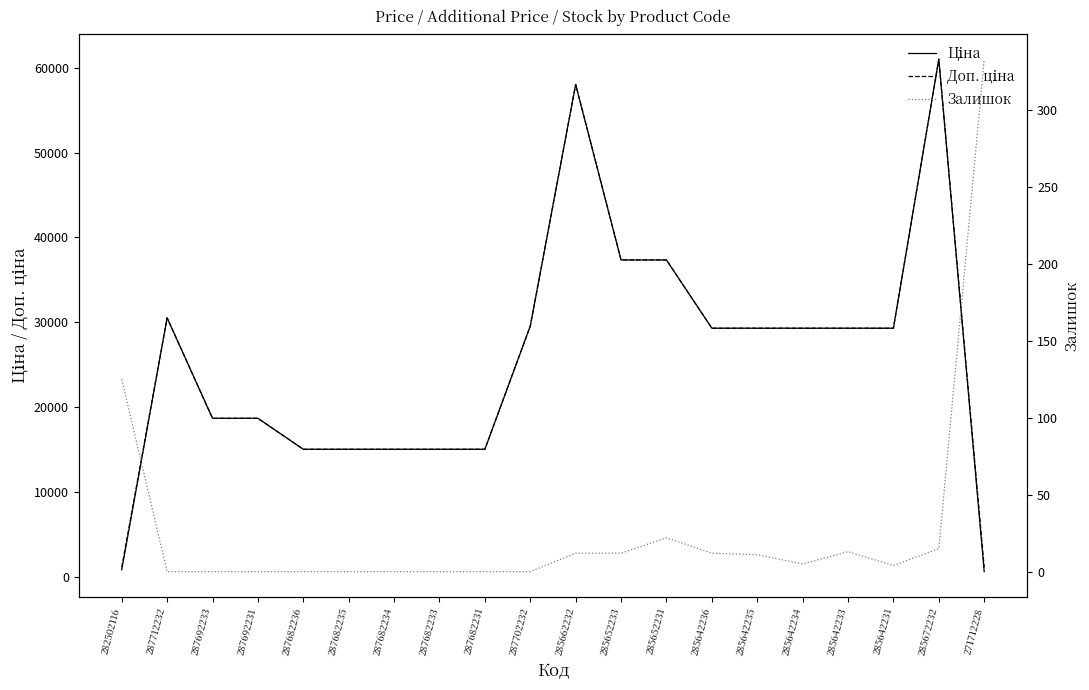

The Залишок series shows 4.4 at 285642233. True or false?

False